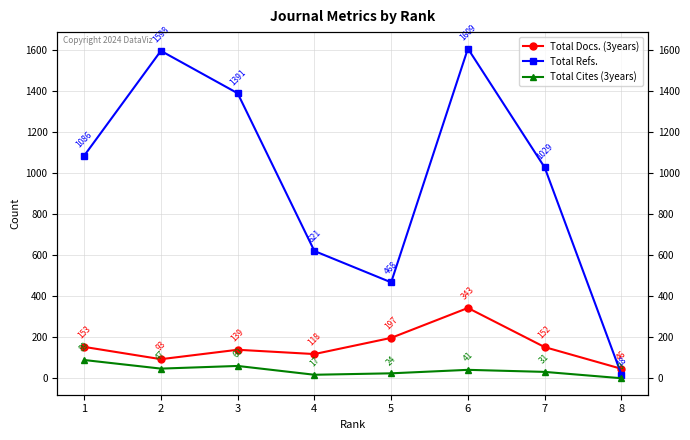

What is the sum of all Total Refs. values?

7820